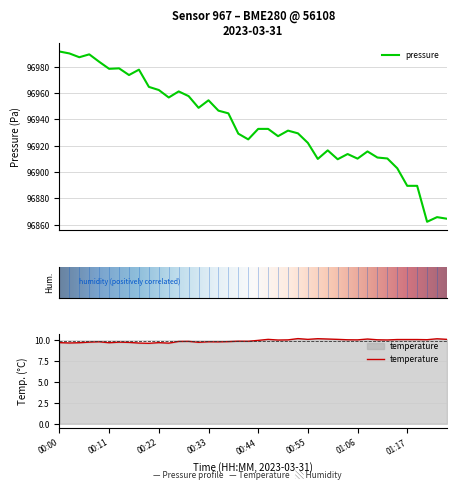

What is the difference between the pressure values at 00:44 and 01:01?

23.1